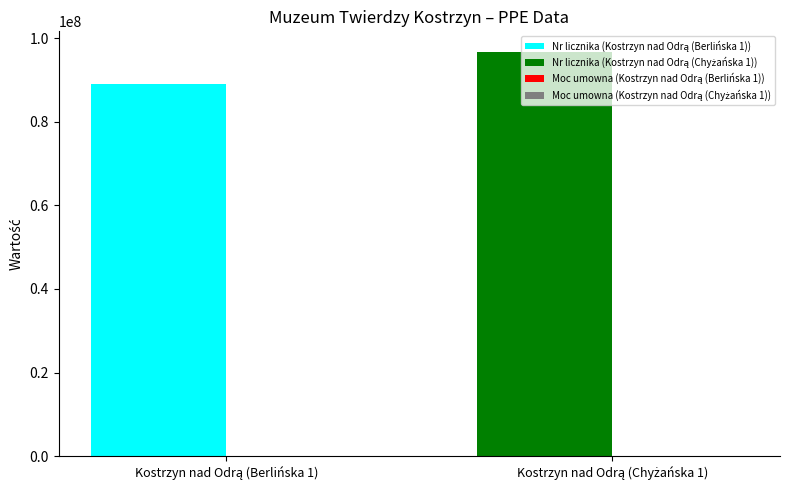

What is the maximum value shown in the chart?

96774953